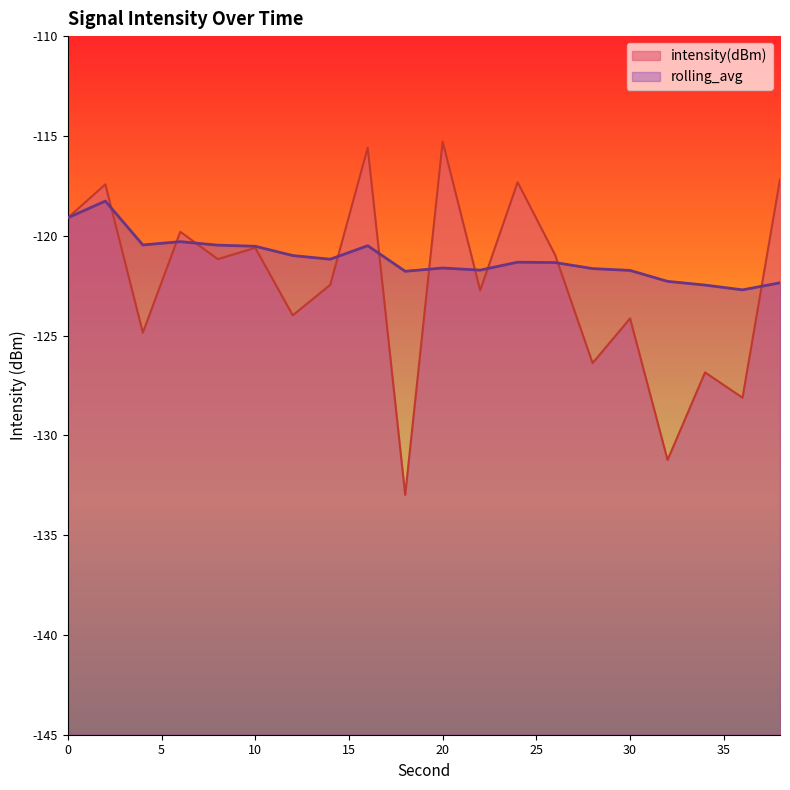

At how many categories does at least one series exceed -117?

2